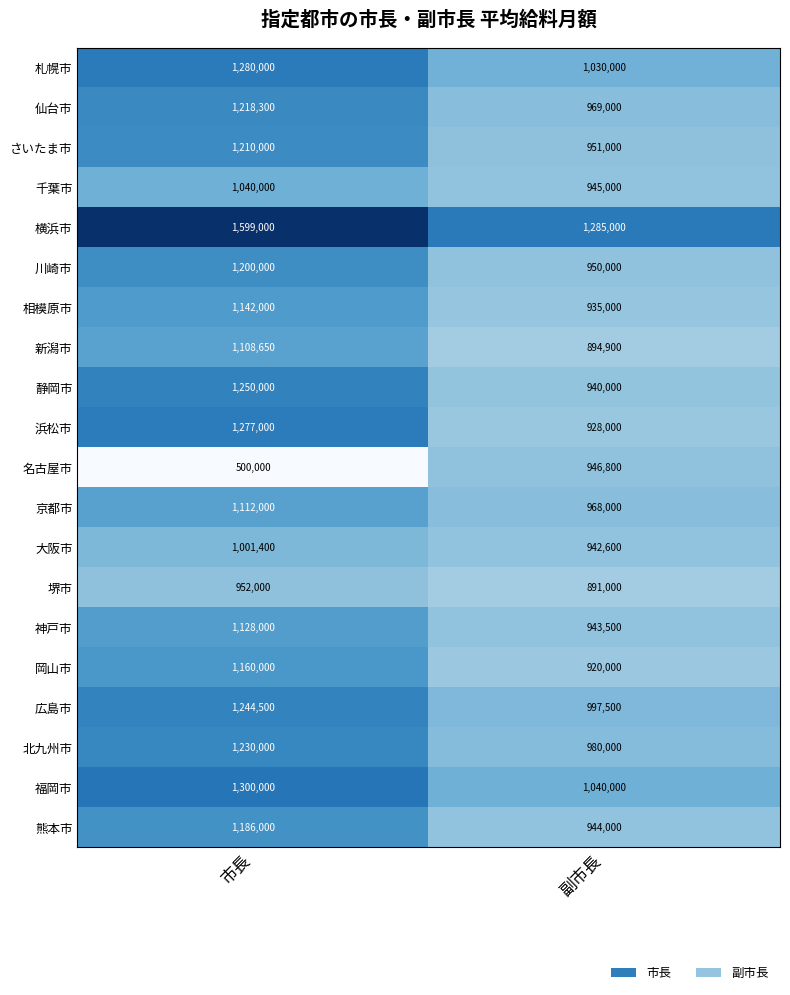

Which series has the largest range (max minus min)?

名古屋市